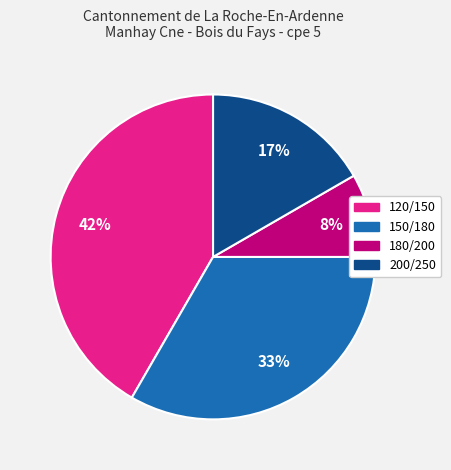

True or false: 200/250 accounts for 31% of the total.

False